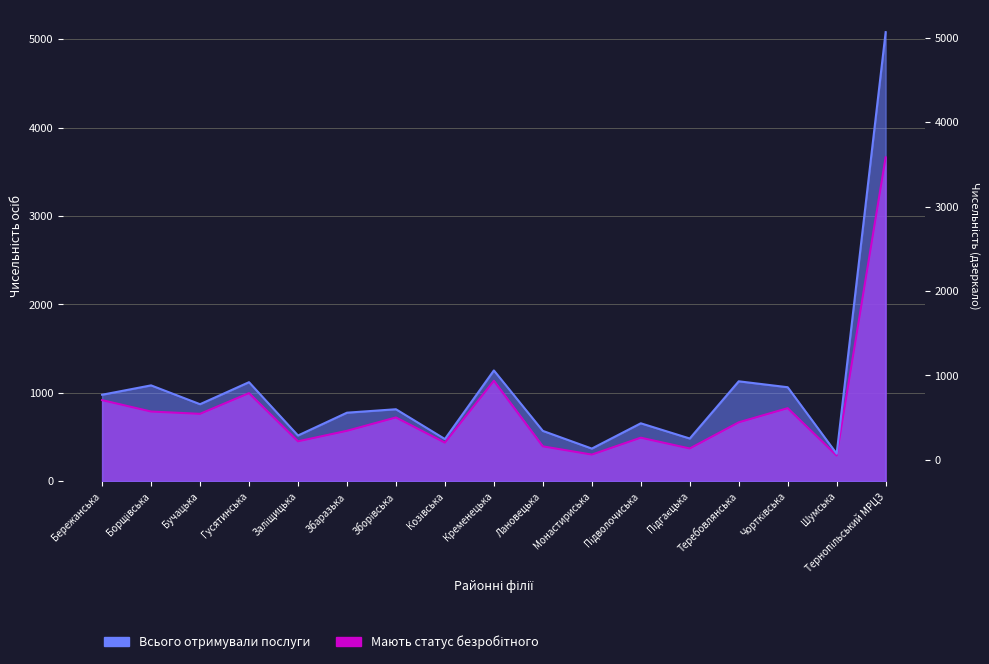

True or false: Мають статус безробітного has a value of 369 at Підгаєцька.

True